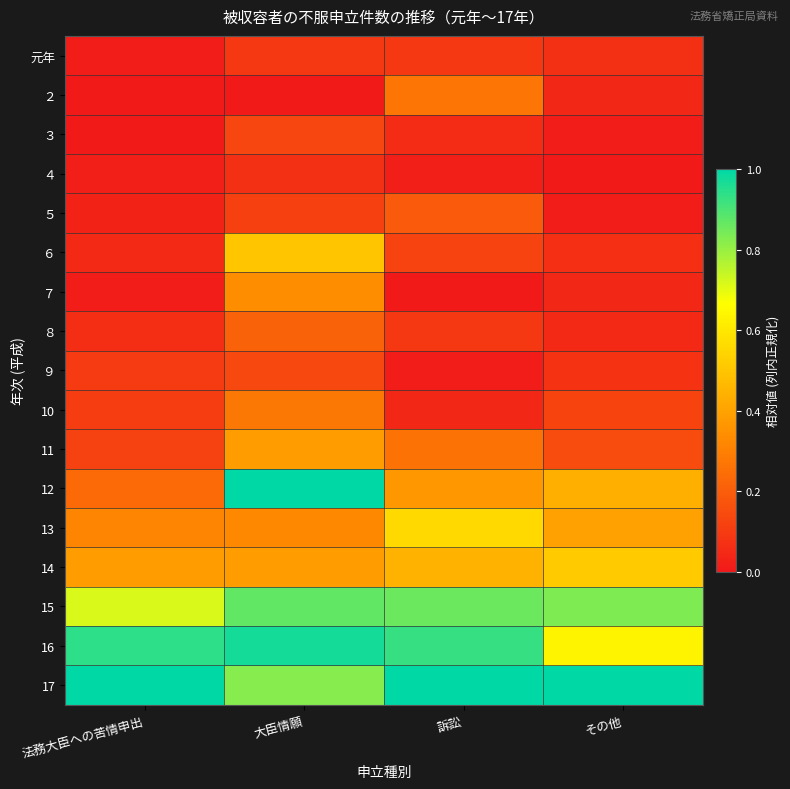

Reading left to right, transcribe all the data shown in this chart.

元年: 法務大臣への苦情申出=0.0	大臣情願=0.1	訴訟=0.1	その他=0.1
２: 法務大臣への苦情申出=0.0	大臣情願=0.0	訴訟=0.3	その他=0.0
３: 法務大臣への苦情申出=0.0	大臣情願=0.1	訴訟=0.1	その他=0.0
４: 法務大臣への苦情申出=0.0	大臣情願=0.1	訴訟=0.0	その他=0.0
５: 法務大臣への苦情申出=0.0	大臣情願=0.1	訴訟=0.2	その他=0.0
６: 法務大臣への苦情申出=0.0	大臣情願=0.5	訴訟=0.1	その他=0.1
７: 法務大臣への苦情申出=0.0	大臣情願=0.3	訴訟=0.0	その他=0.0
８: 法務大臣への苦情申出=0.1	大臣情願=0.2	訴訟=0.1	その他=0.0
９: 法務大臣への苦情申出=0.1	大臣情願=0.1	訴訟=0.0	その他=0.1
10: 法務大臣への苦情申出=0.1	大臣情願=0.3	訴訟=0.0	その他=0.1
11: 法務大臣への苦情申出=0.1	大臣情願=0.4	訴訟=0.3	その他=0.1
12: 法務大臣への苦情申出=0.2	大臣情願=1.0	訴訟=0.4	その他=0.4
13: 法務大臣への苦情申出=0.3	大臣情願=0.3	訴訟=0.6	その他=0.4
14: 法務大臣への苦情申出=0.4	大臣情願=0.4	訴訟=0.4	その他=0.5
15: 法務大臣への苦情申出=0.7	大臣情願=0.9	訴訟=0.9	その他=0.8
16: 法務大臣への苦情申出=0.9	大臣情願=1.0	訴訟=0.9	その他=0.6
17: 法務大臣への苦情申出=1.0	大臣情願=0.8	訴訟=1.0	その他=1.0